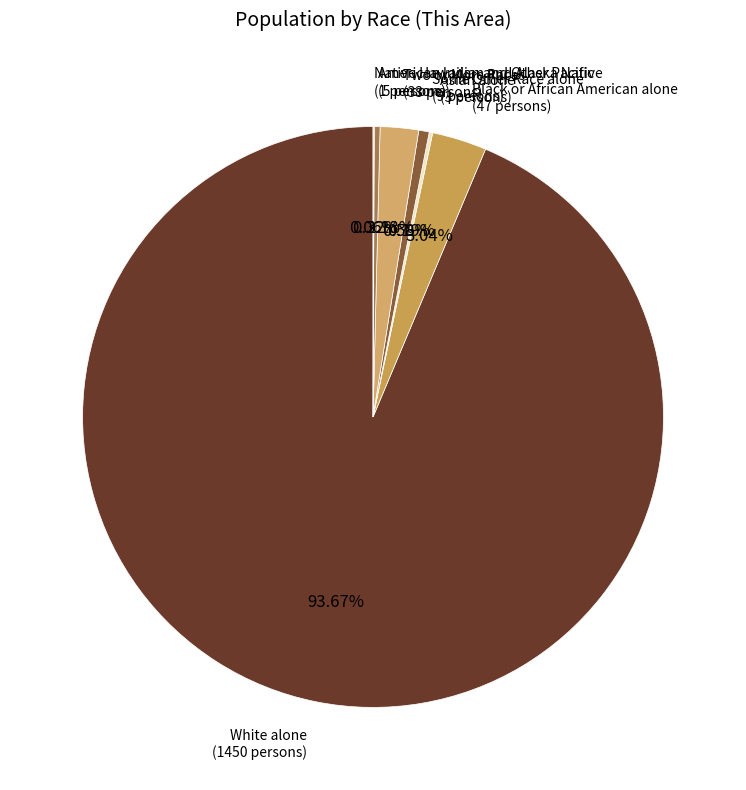

The White alone slice represents 88% of the pie. True or false?

False